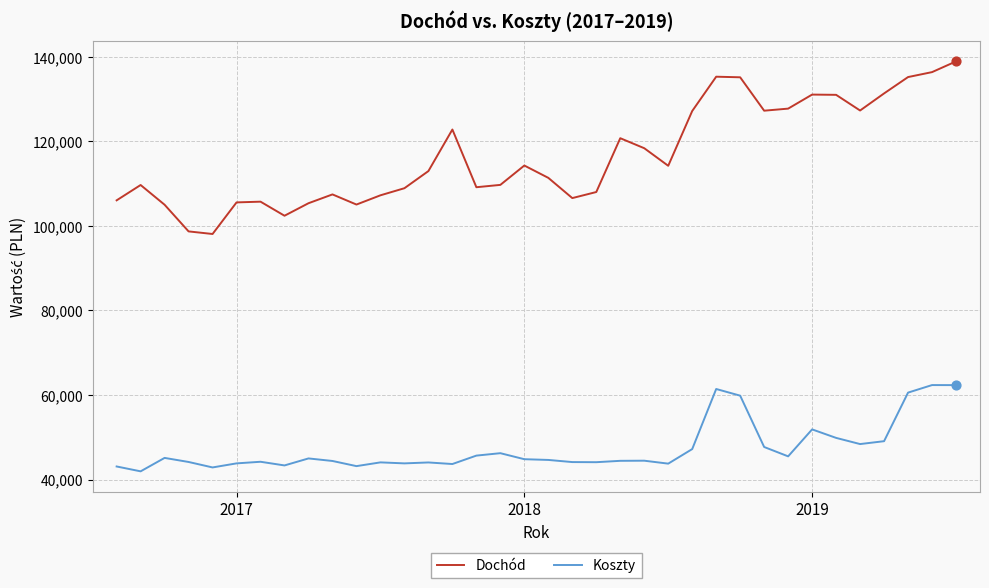

Rank the series by their maximum value, from highest to lowest.

Dochód, Koszty